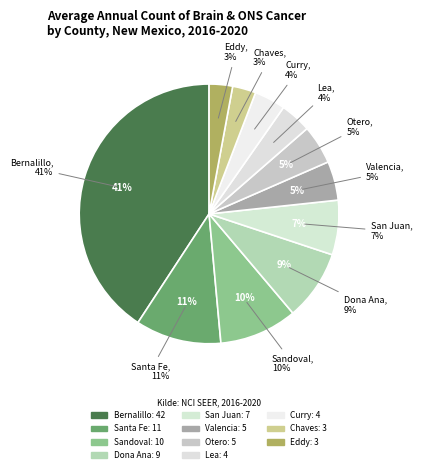

Which category has the biggest portion of the pie?

Bernalillo County